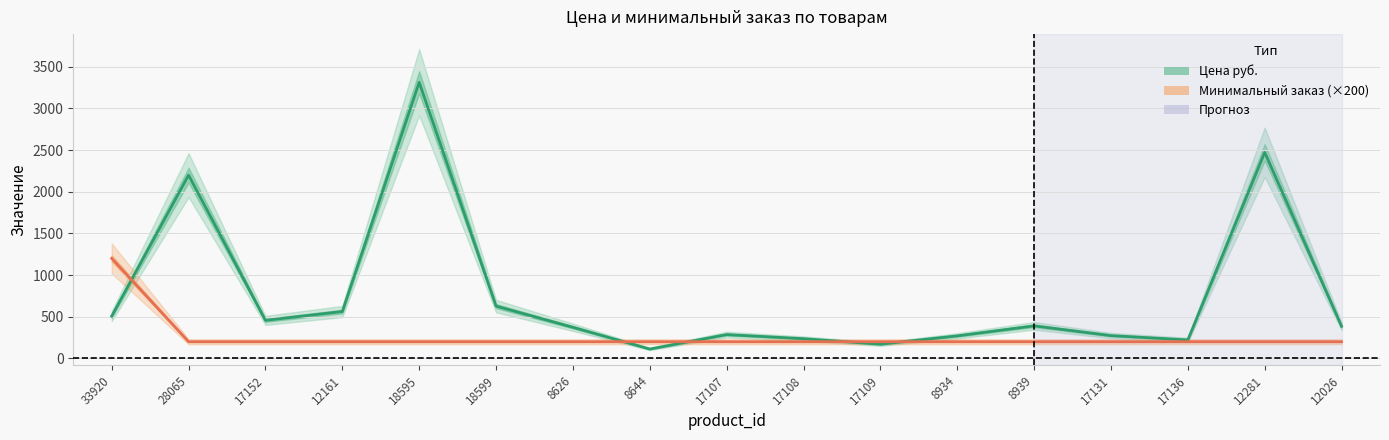

True or false: Минимальный заказ (×200) has more than 2 interior local peaks.

False